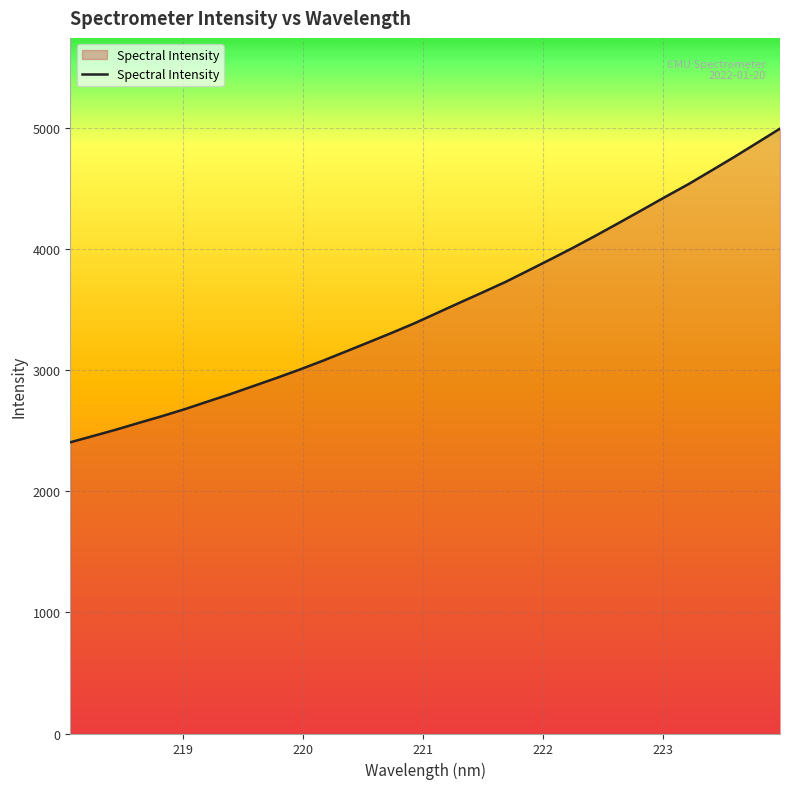

What is the difference between the maximum and minimum values?

2592.1